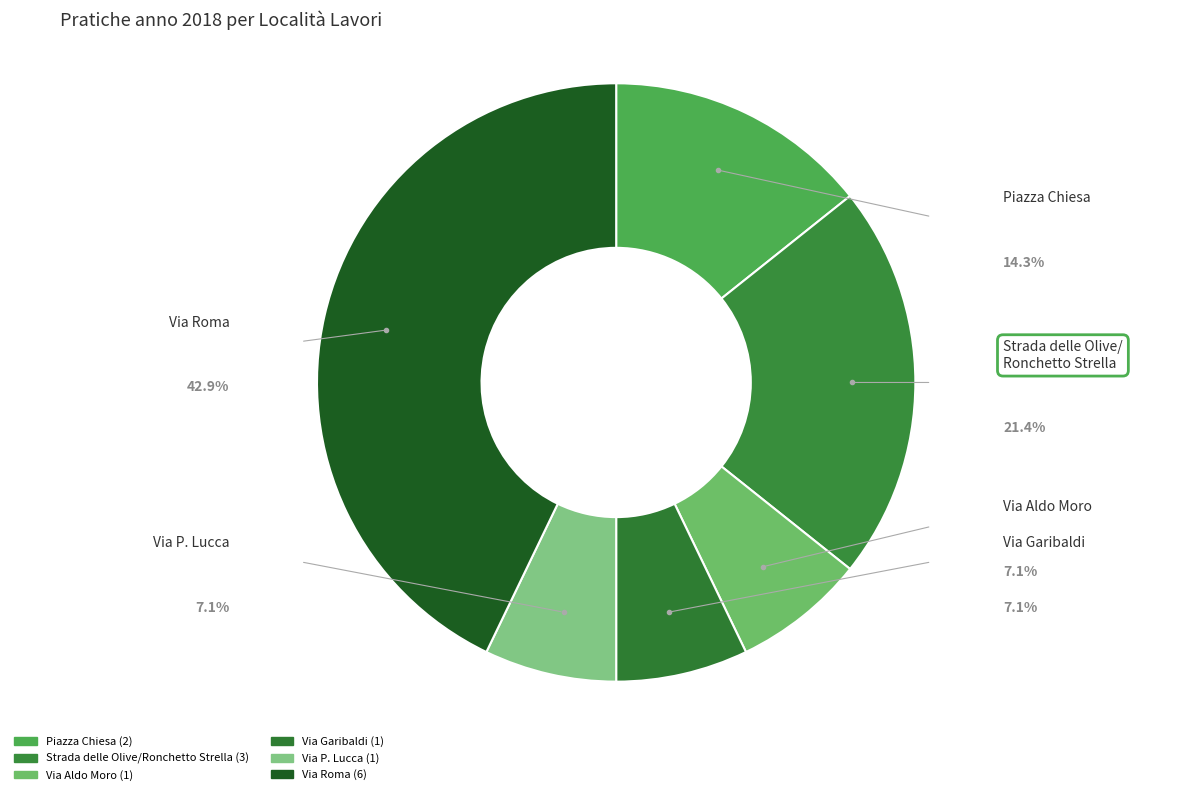

How many segments does this pie chart have?

6